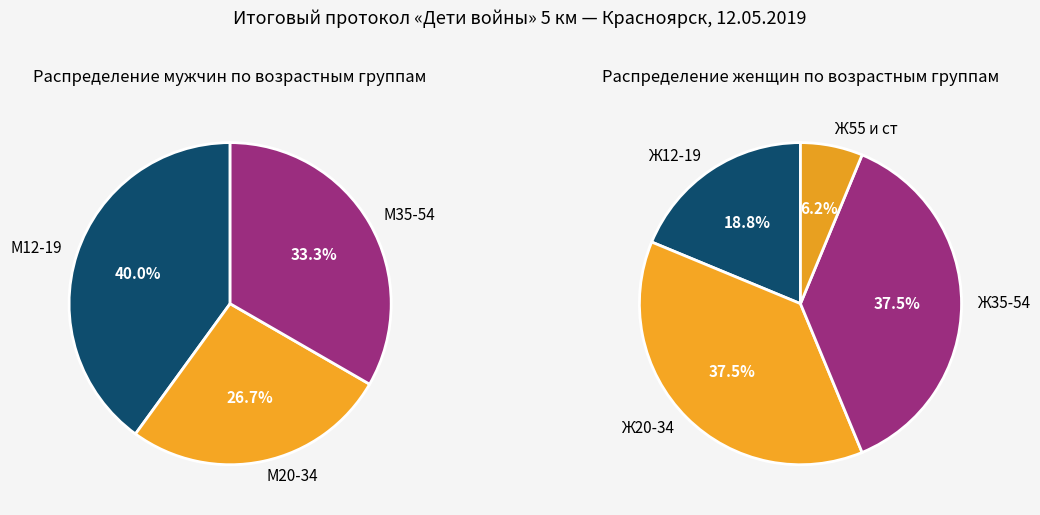

Between М12-19 and Ж12-19, which is larger?

М12-19